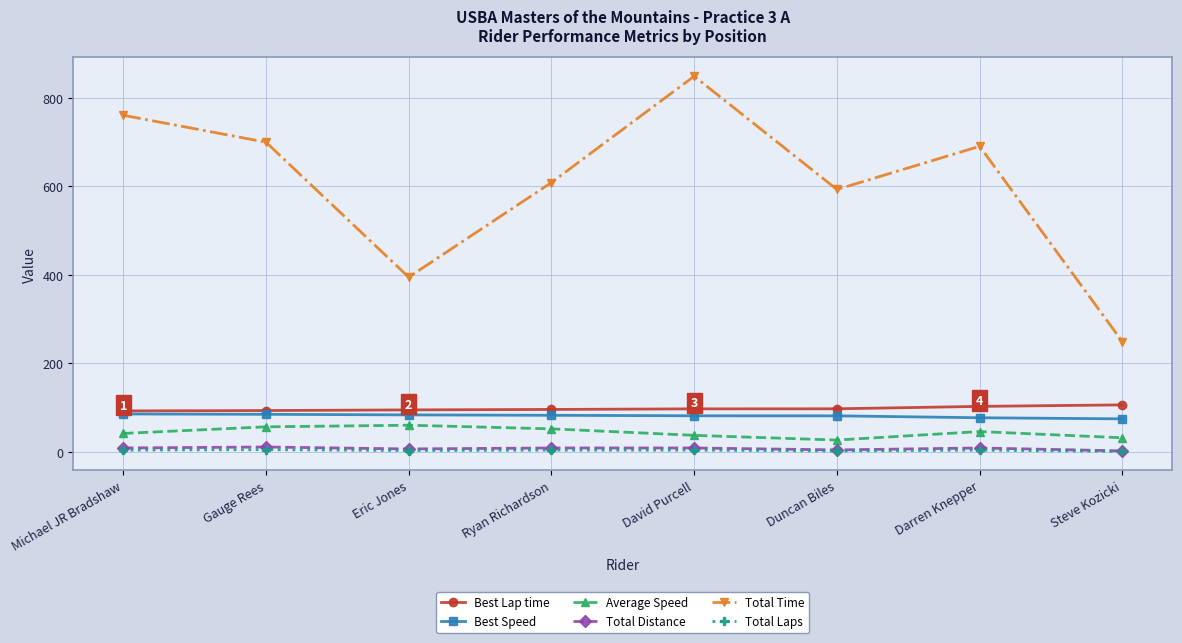

What is the value of the Average Speed point at the 2nd from the left?

56.6